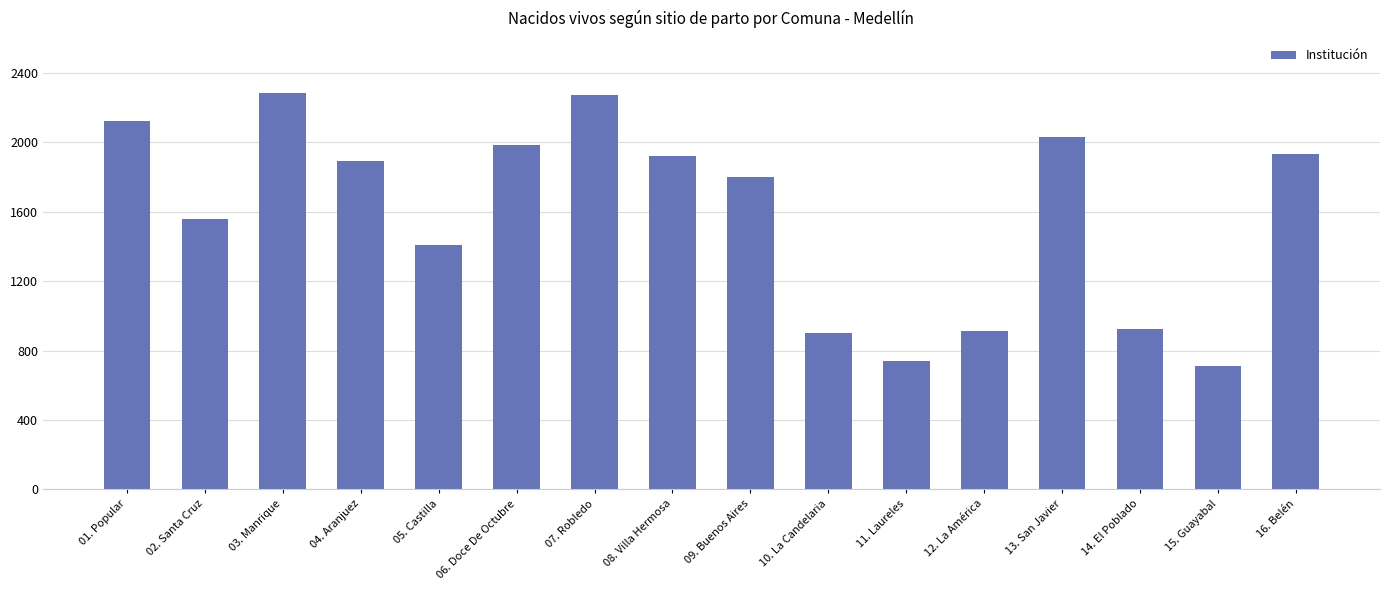

What is the minimum value shown in the chart?

712